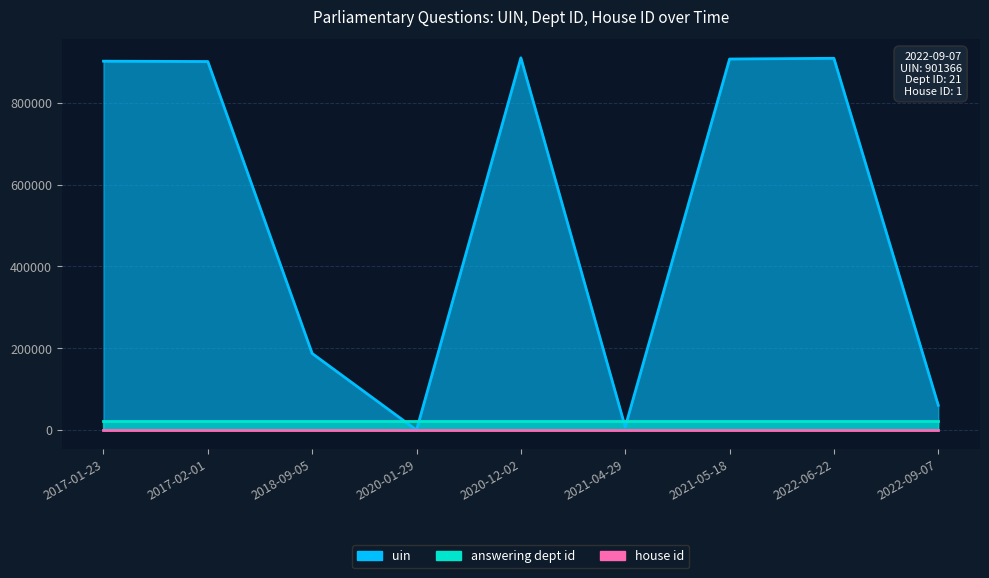

What is the spread (max minus min) of values at 2021-05-18?

906653